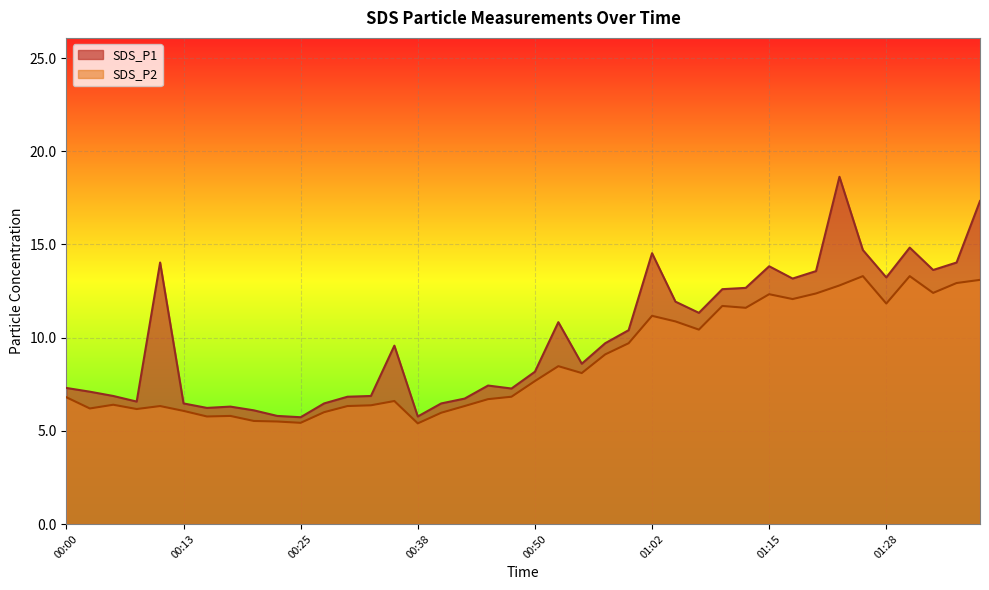

At how many categories does at least one series exceed 15?

2